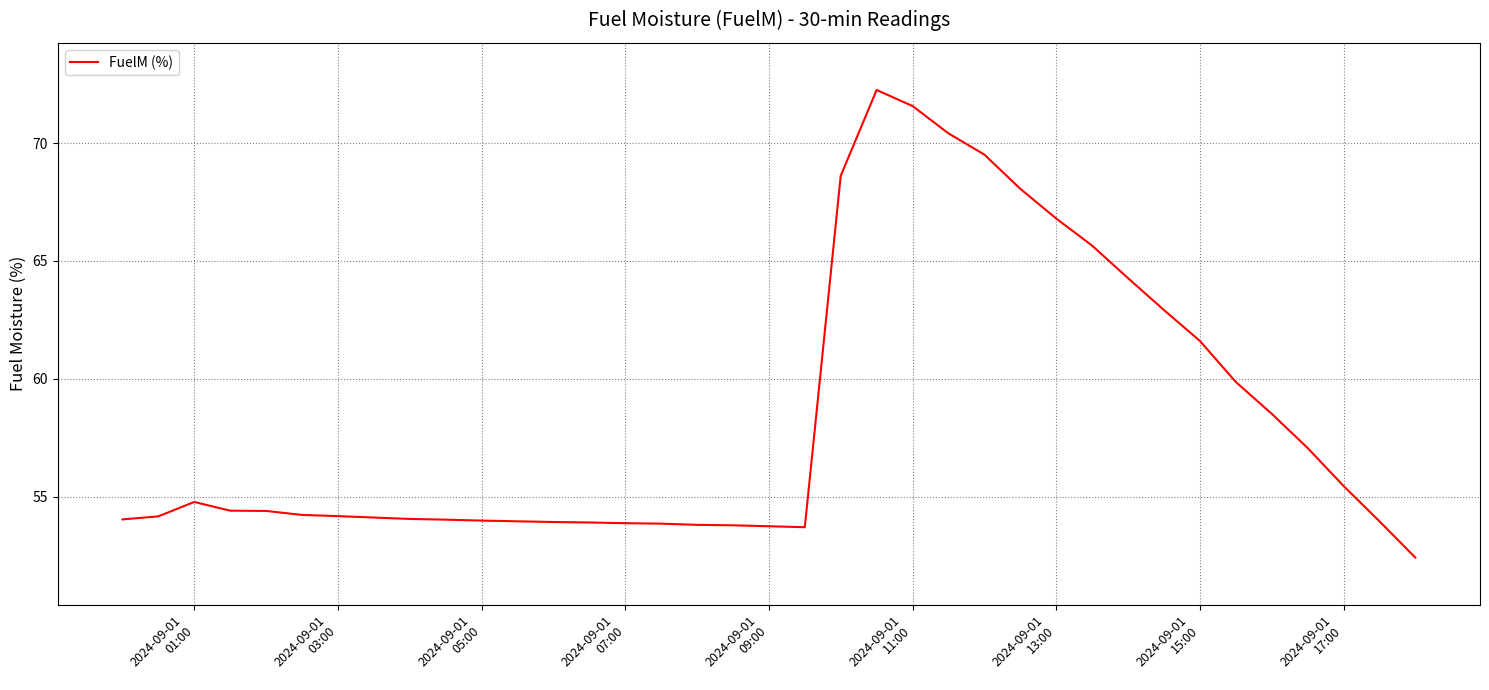

What is the difference between the maximum and minimum values?

19.8